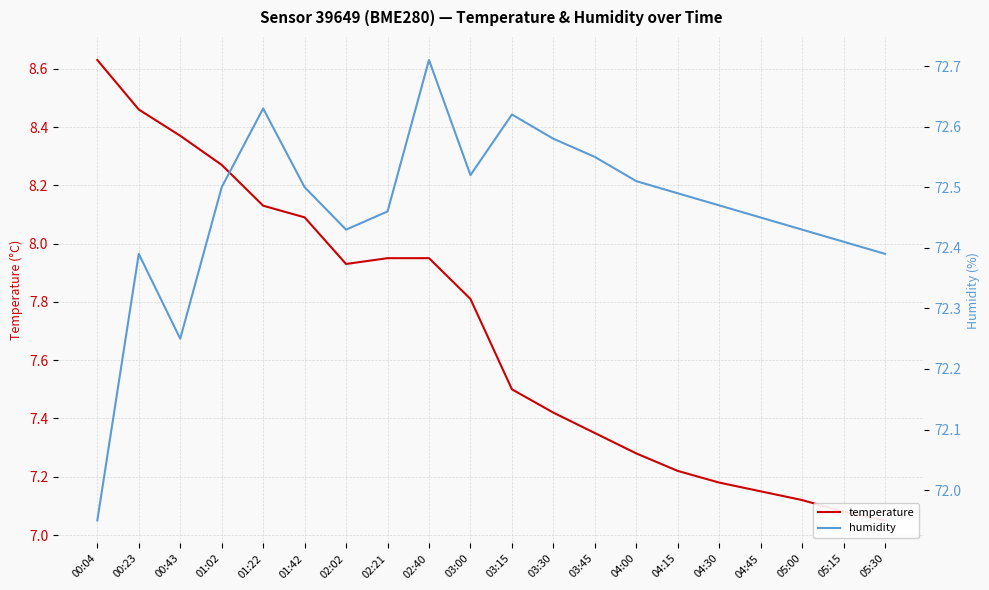

List the series in order of their overall mean, highest first.

humidity, temperature